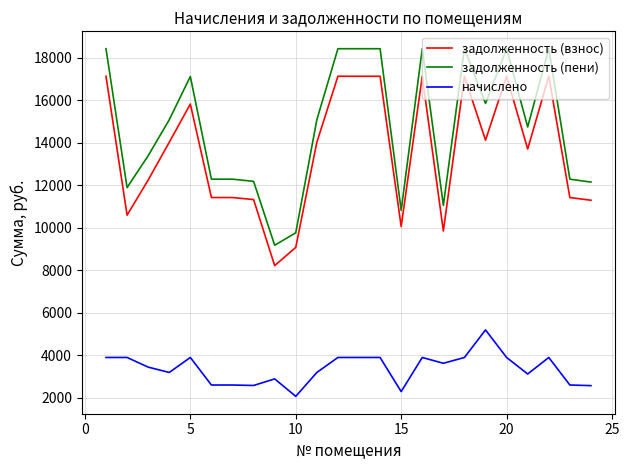

Which series has the largest total across all categories?

задолженность (пени)